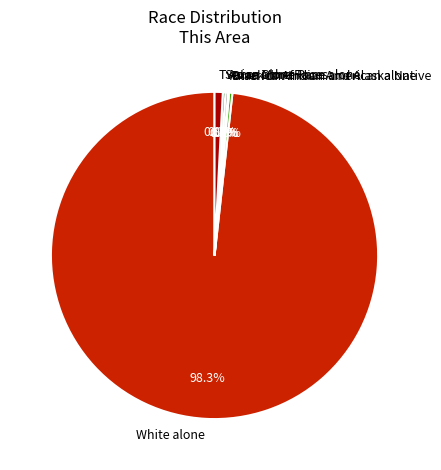

Does White alone account for over 50% of the chart?

Yes